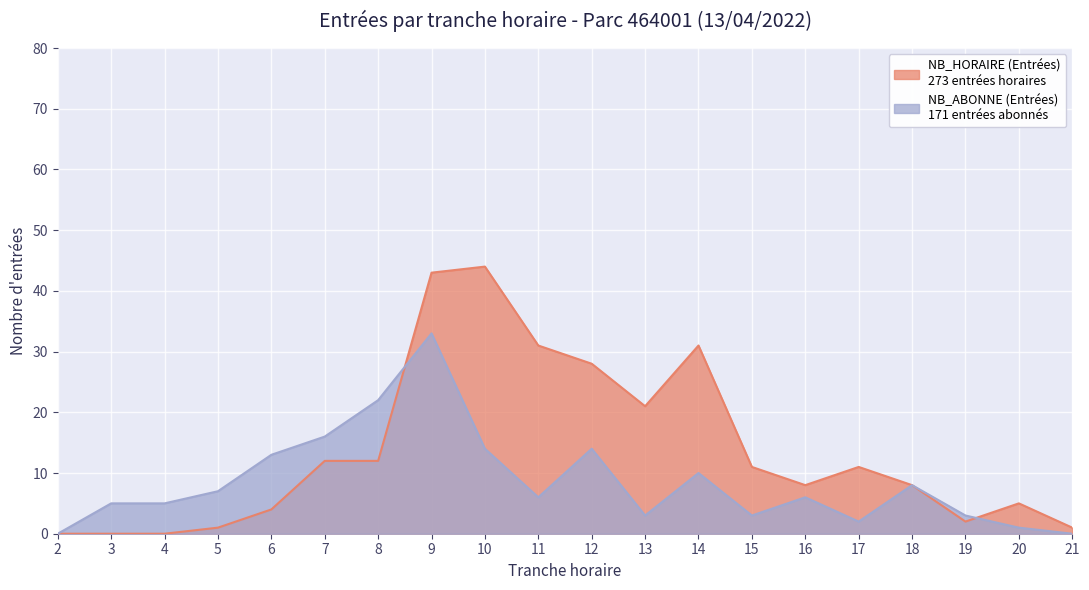

How many interior local peaks does the NB_HORAIRE (Entrées) series have?

4